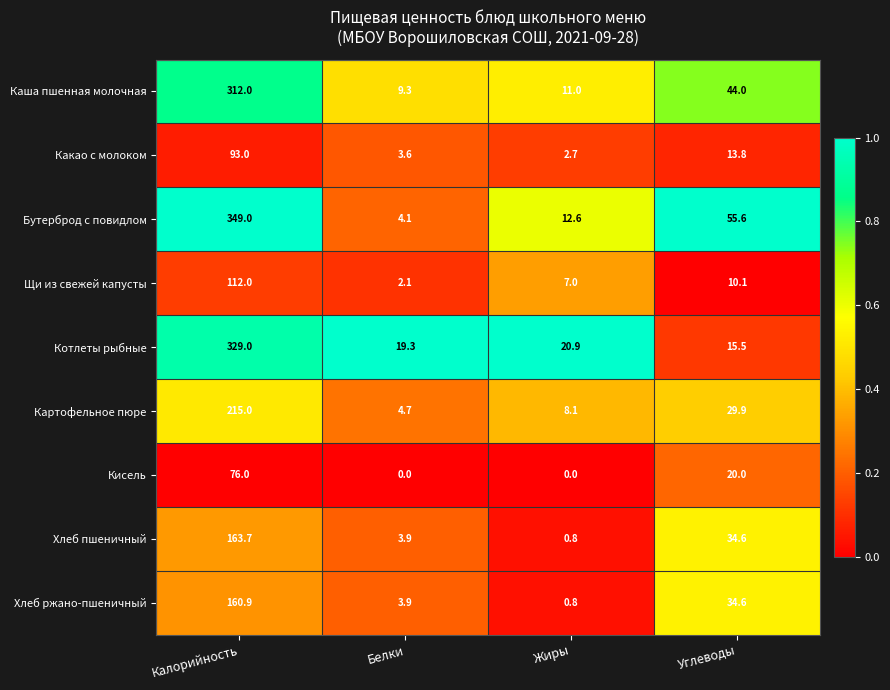

Which series has the largest total across all categories?

Бутерброд с повидлом